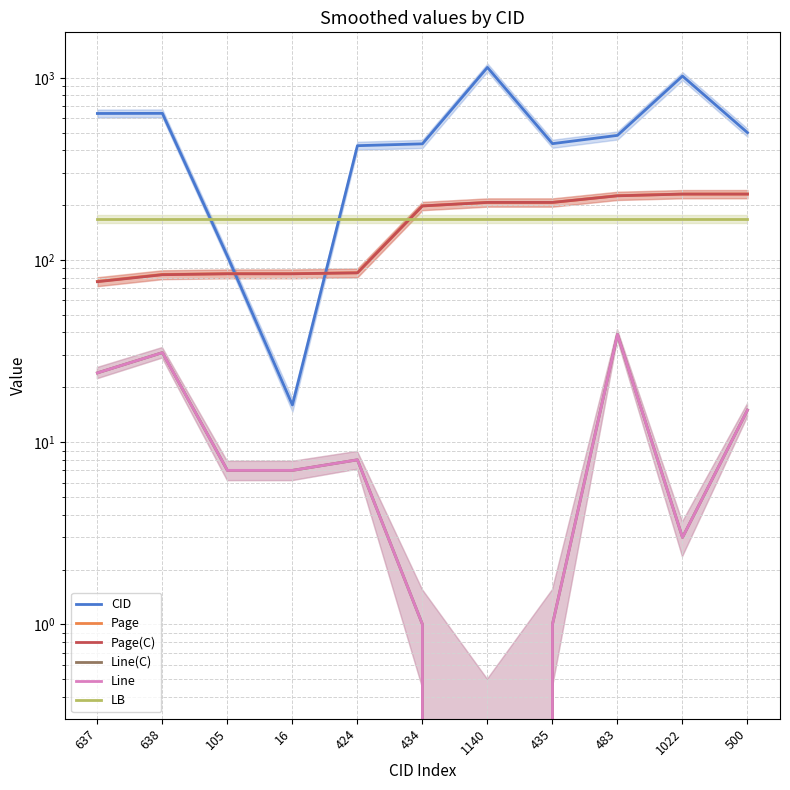

What is the label of the 7th point from the right?

424